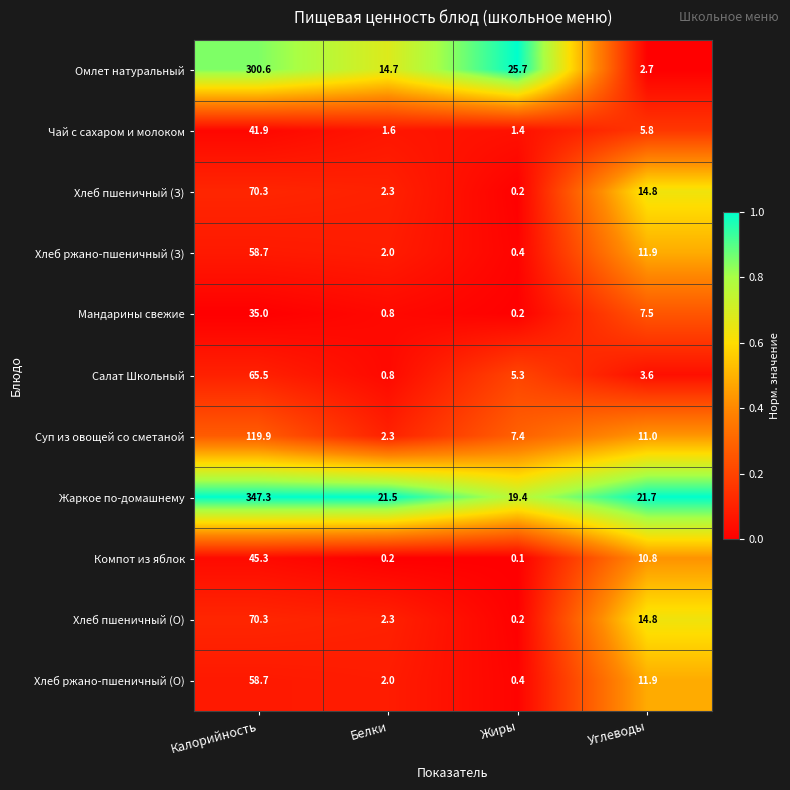

What is the highest value of the Омлет натуральный series?

300.6